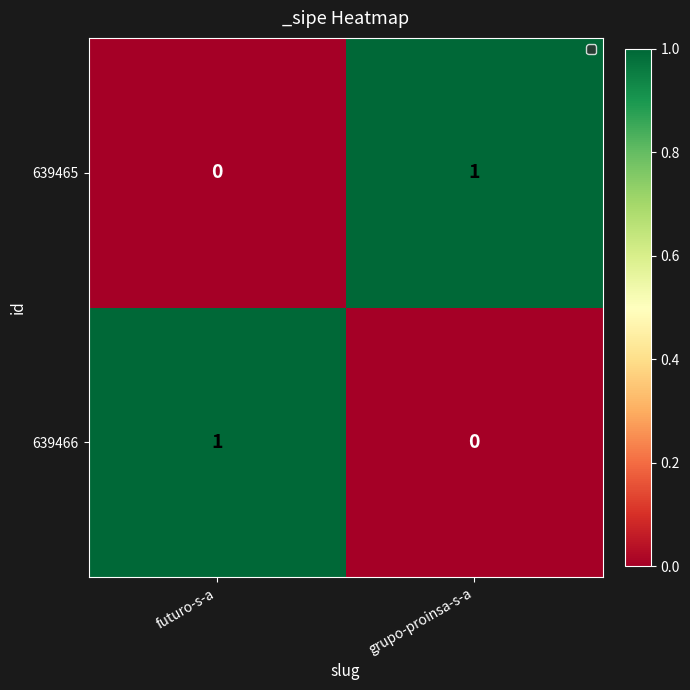

Reading right to left, list all the values displayed in this chart.

639465: grupo-proinsa-s-a=1	futuro-s-a=0
639466: grupo-proinsa-s-a=0	futuro-s-a=1